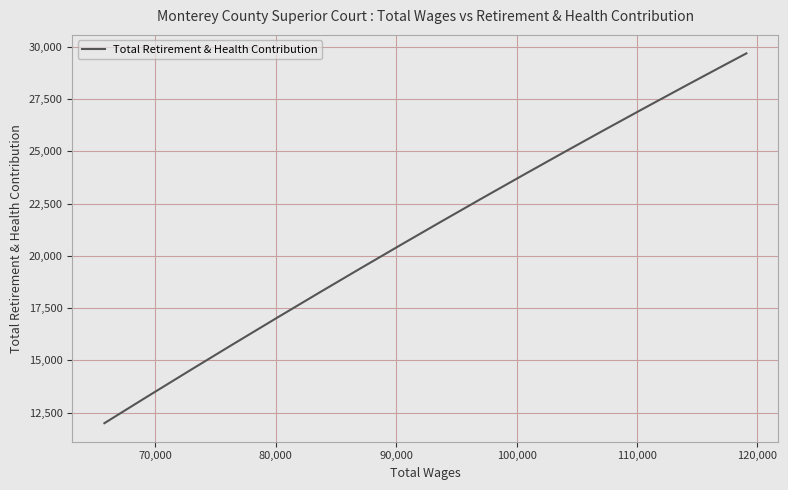

What is the difference between the maximum and minimum values?

17693.0